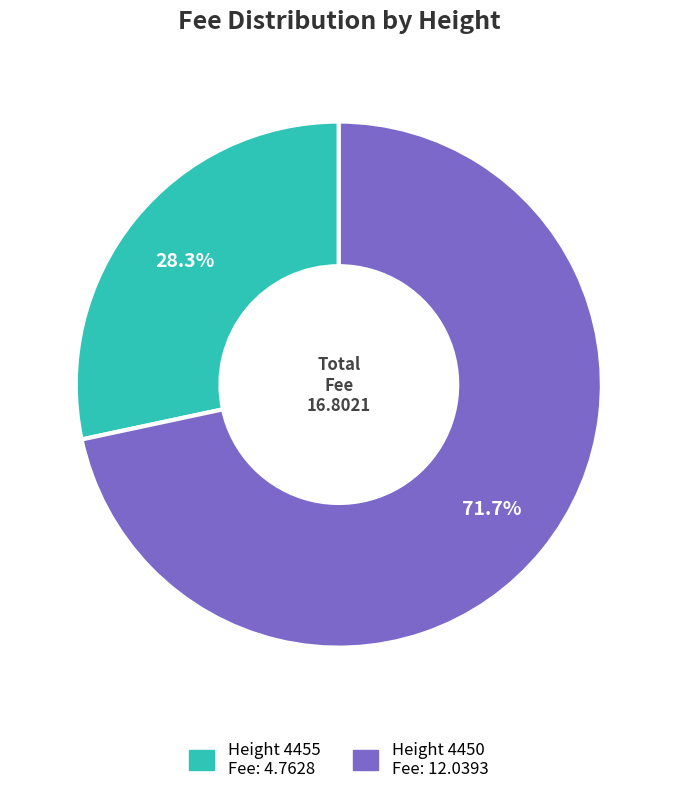

Is there any slice that represents more than half of the pie?

Yes